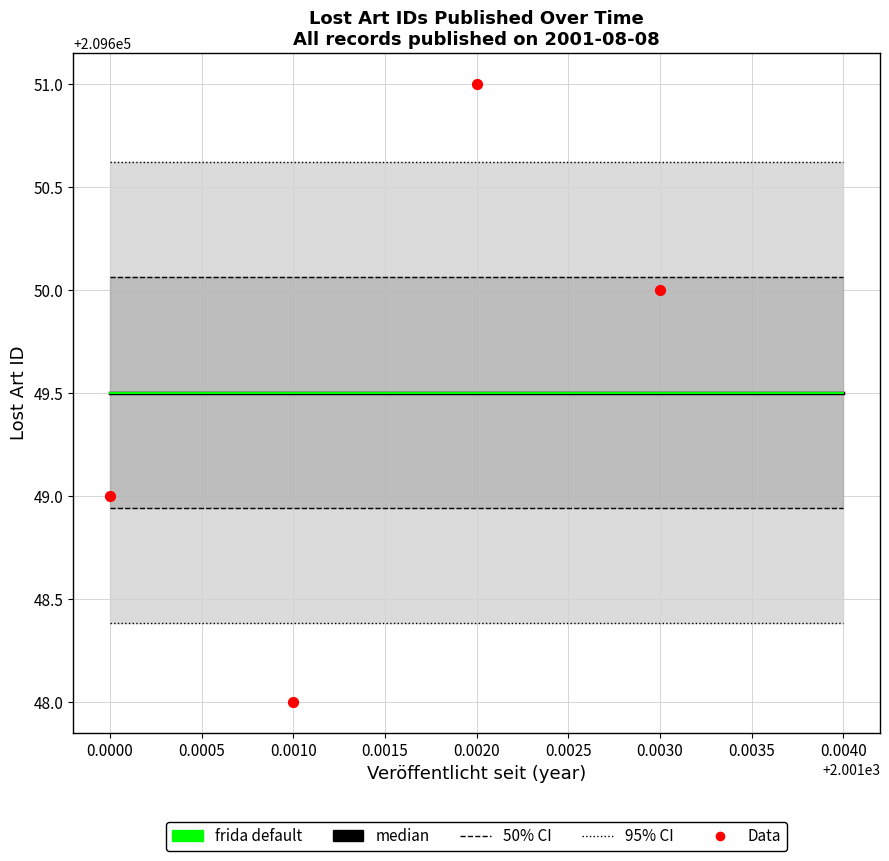

What is the ratio of the value at 0.0010 to the value at 0.0020?

1.0